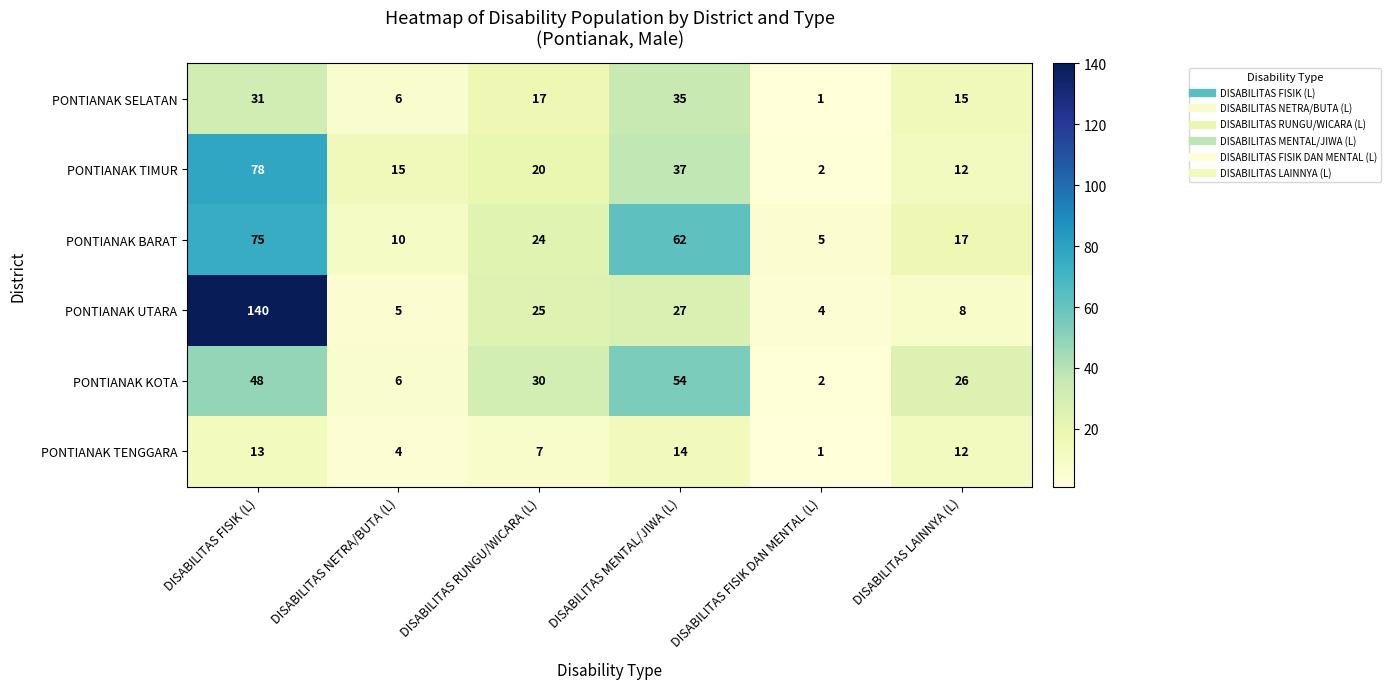

Rank the series by their maximum value, from lowest to highest.

PONTIANAK TENGGARA, PONTIANAK SELATAN, PONTIANAK KOTA, PONTIANAK BARAT, PONTIANAK TIMUR, PONTIANAK UTARA